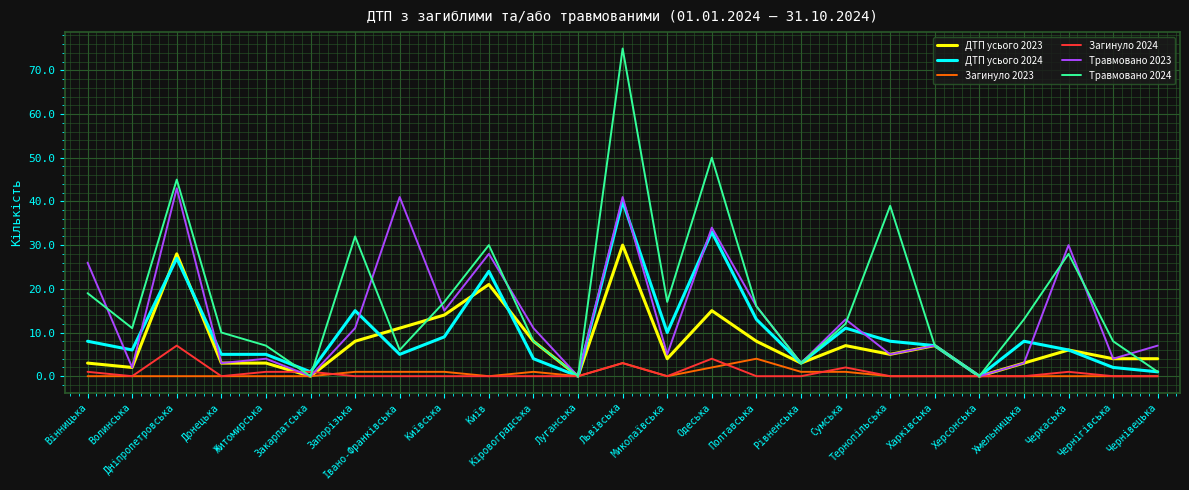

What is the total value across all series at Харківська?

28